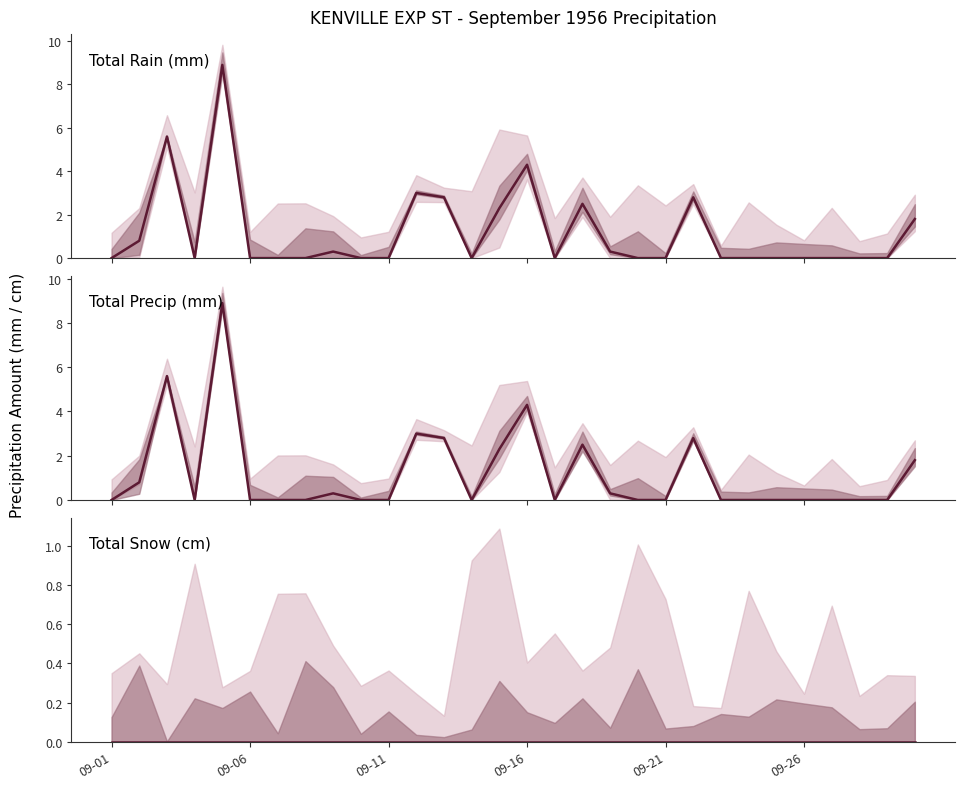

True or false: Total Rain (mm) has a value of 0.0 at 23.

True